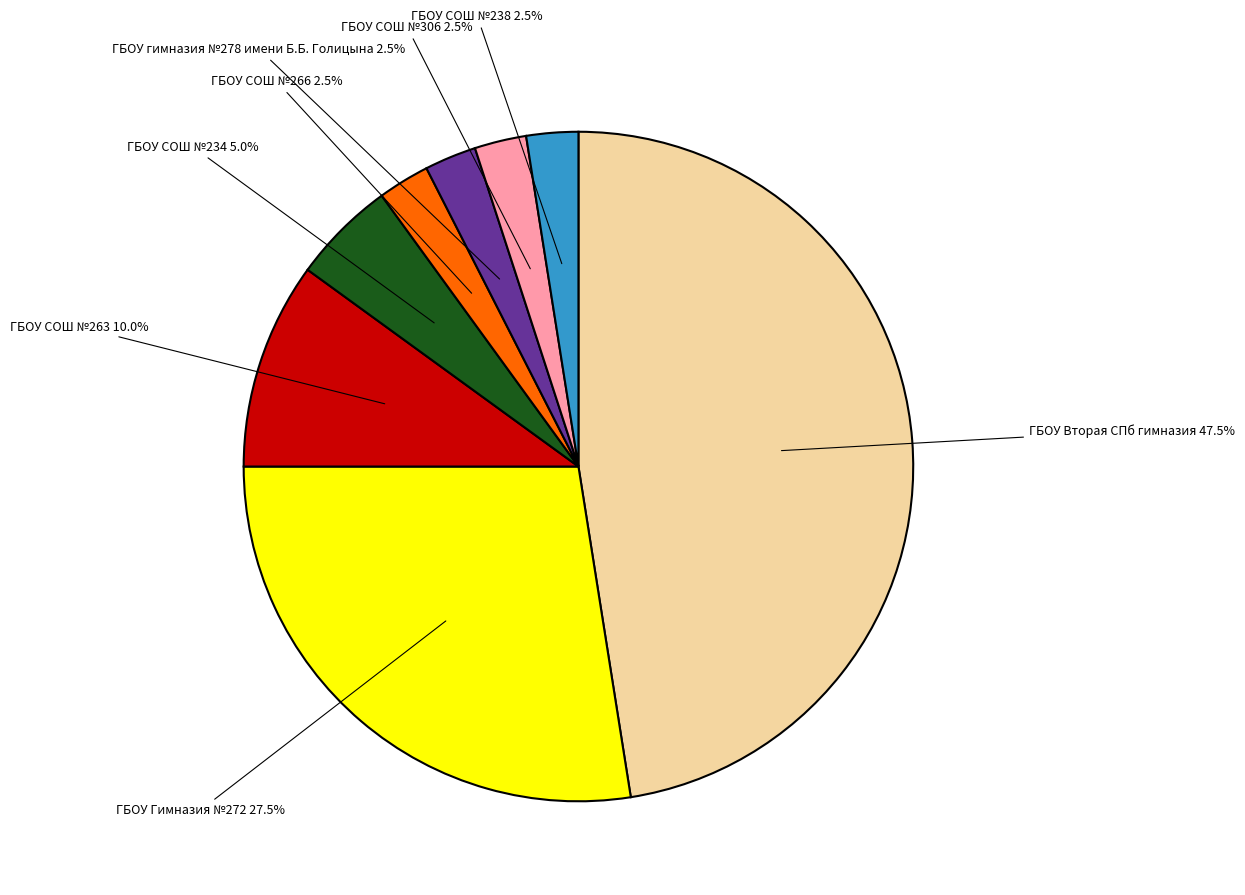

Count the number of slices in the pie.

8